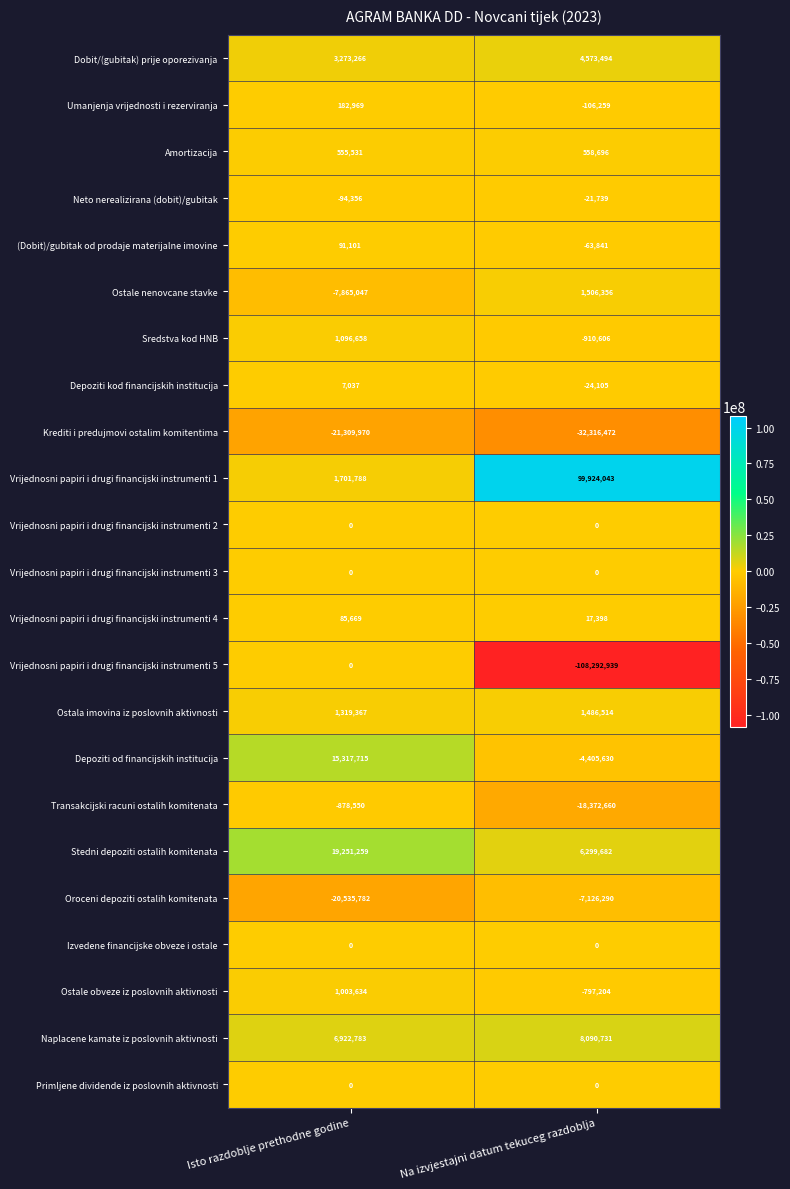

What is the total value across all series at Na izvjestajni datum tekuceg razdoblja?

-49980831